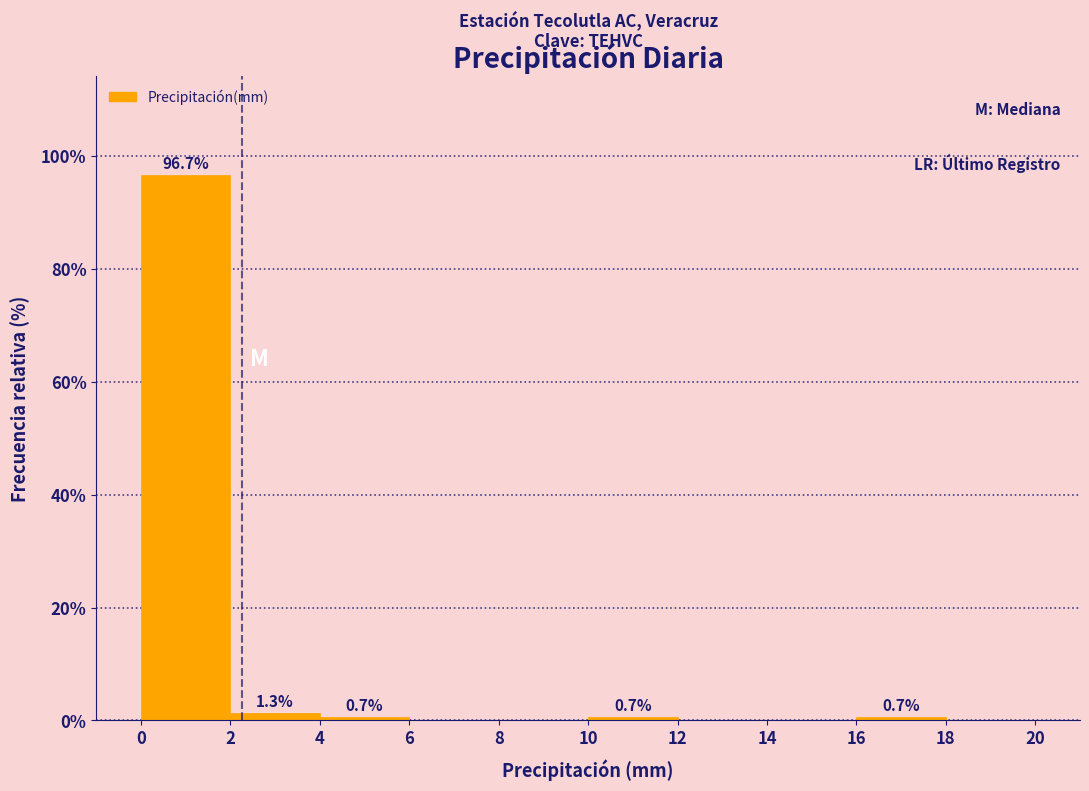

Over which range of the x-axis is the bar tallest?

0 to 2